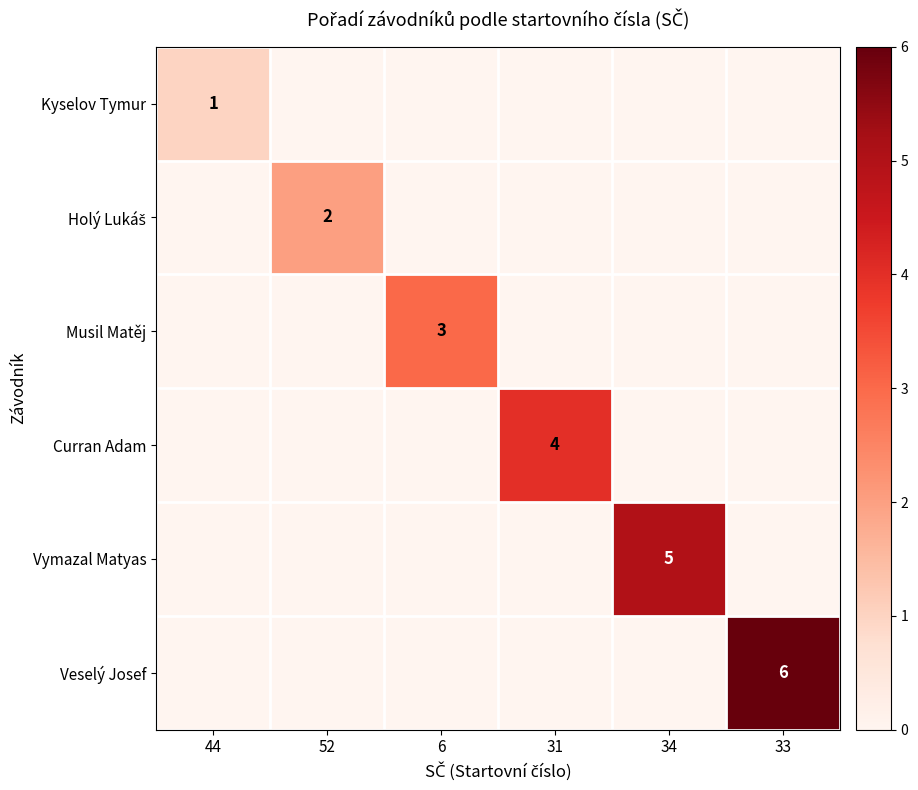

The value of Curran Adam at 31 is 1. True or false?

False